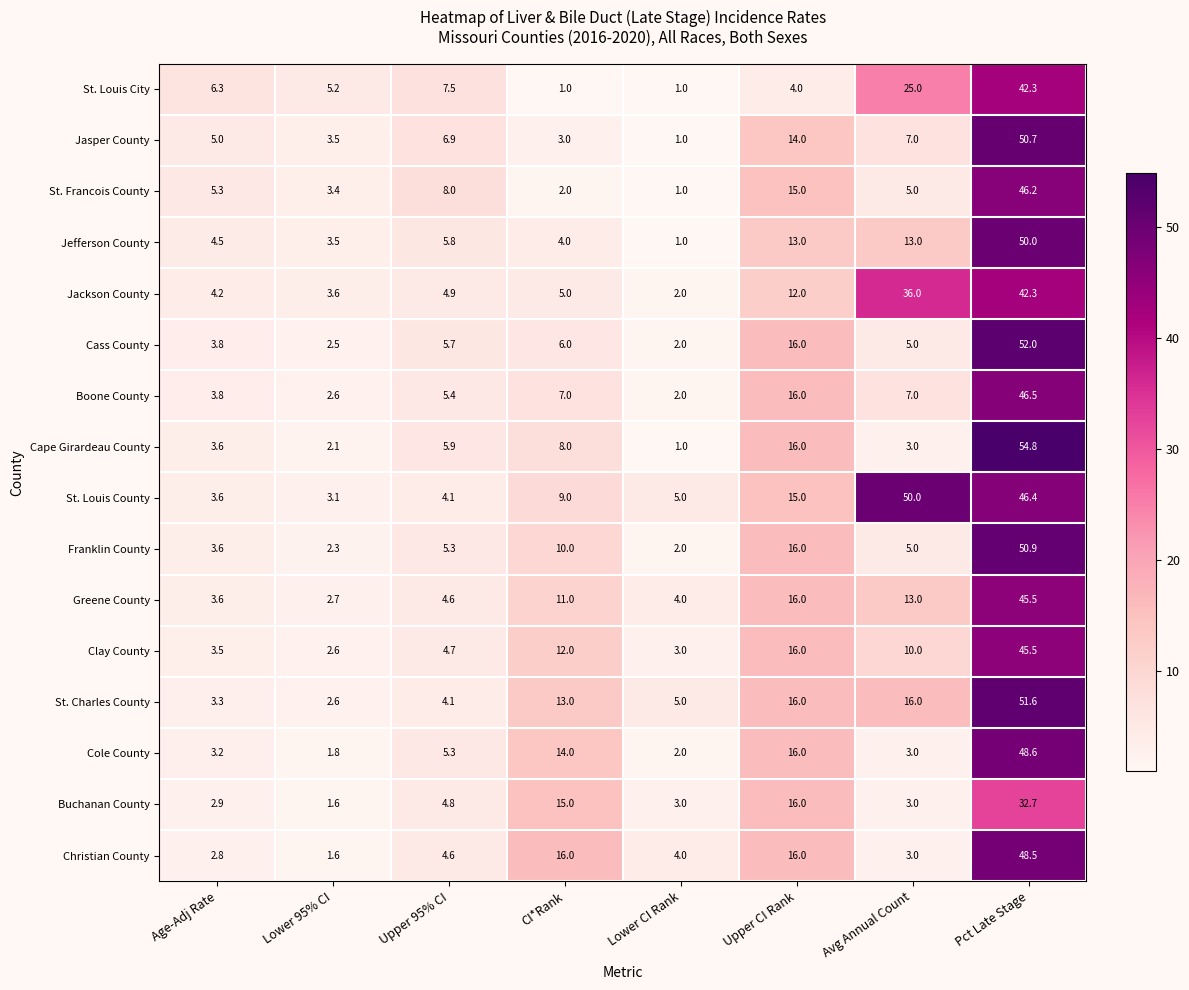

The Franklin County series shows 5.0 at Avg Annual Count. True or false?

True